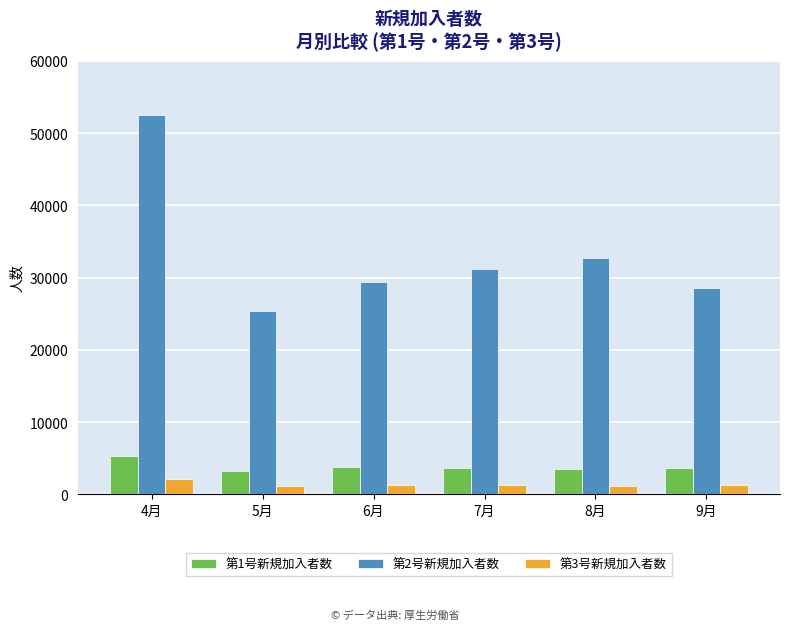

Which series has the largest range (max minus min)?

第2号新規加入者数